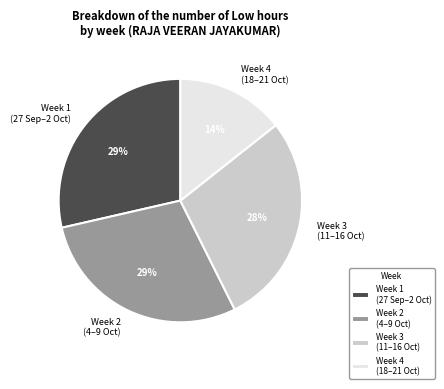

The Week 4 (18–21 Oct) slice represents 7% of the pie. True or false?

False